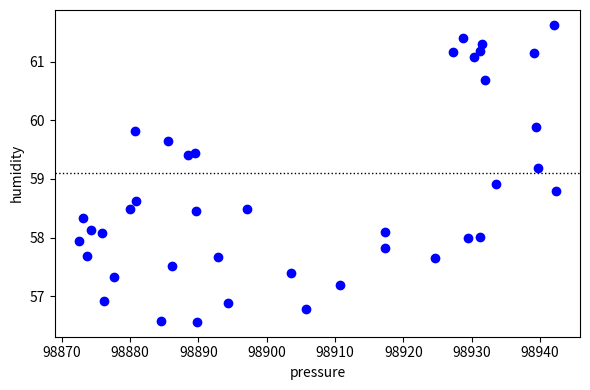

What is the range of Y values (max minus min)?

5.1